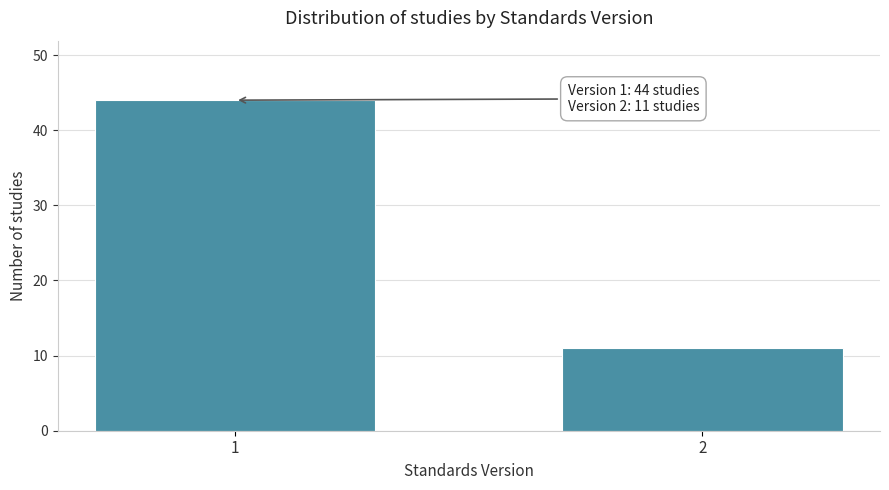

Reading right to left, list all the values displayed in this chart.

2=11	1=44